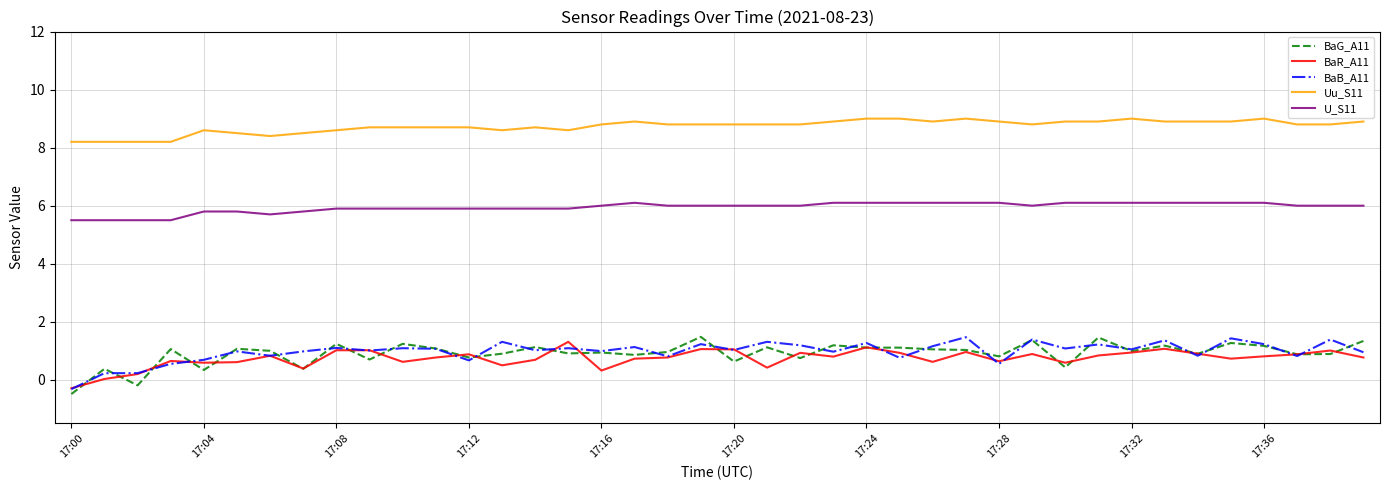

Which series has the largest total across all categories?

Uu_S11